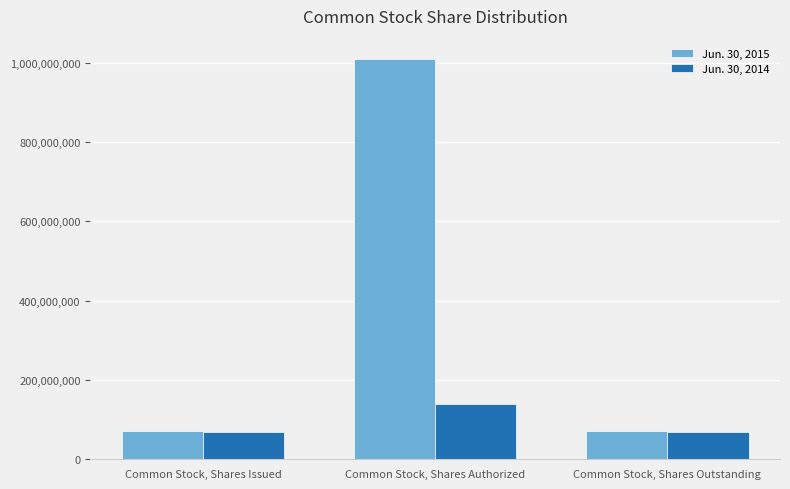

Rank the series by their average value, from lowest to highest.

Jun. 30, 2014, Jun. 30, 2015